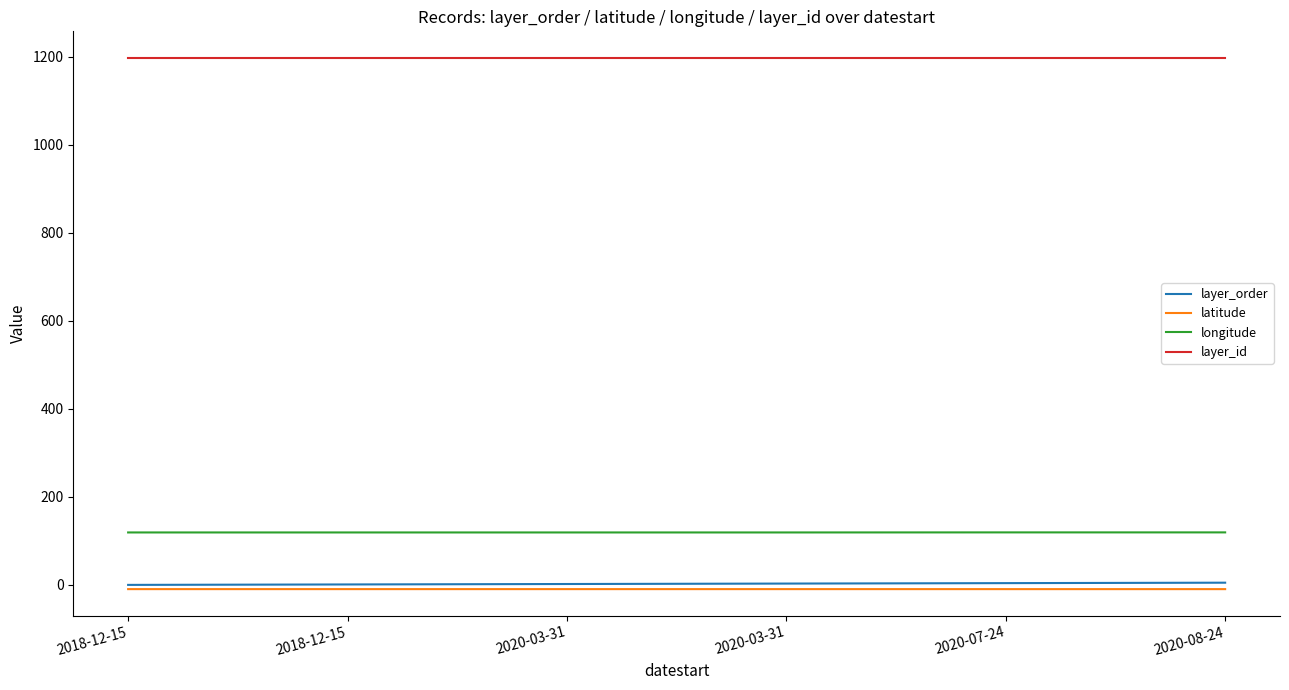

What is the difference between the second highest and minimum values in the longitude series?

0.1